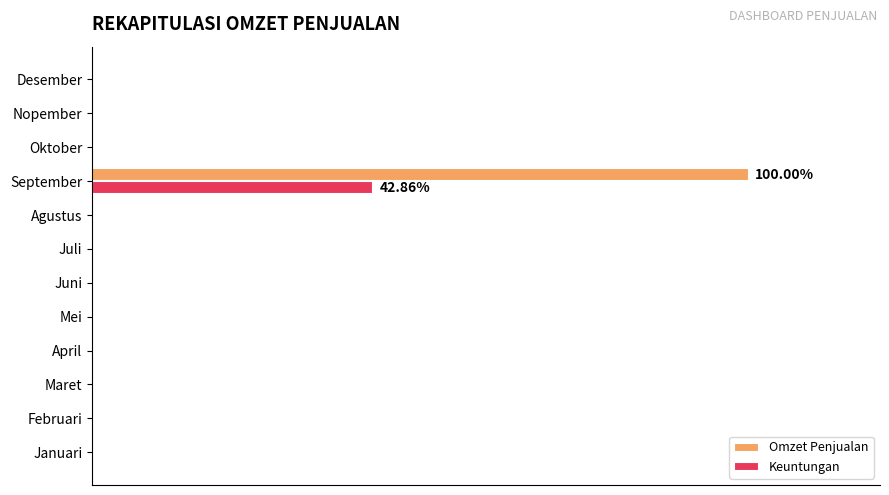

What are all the series names shown in the legend?

Omzet Penjualan, Keuntungan